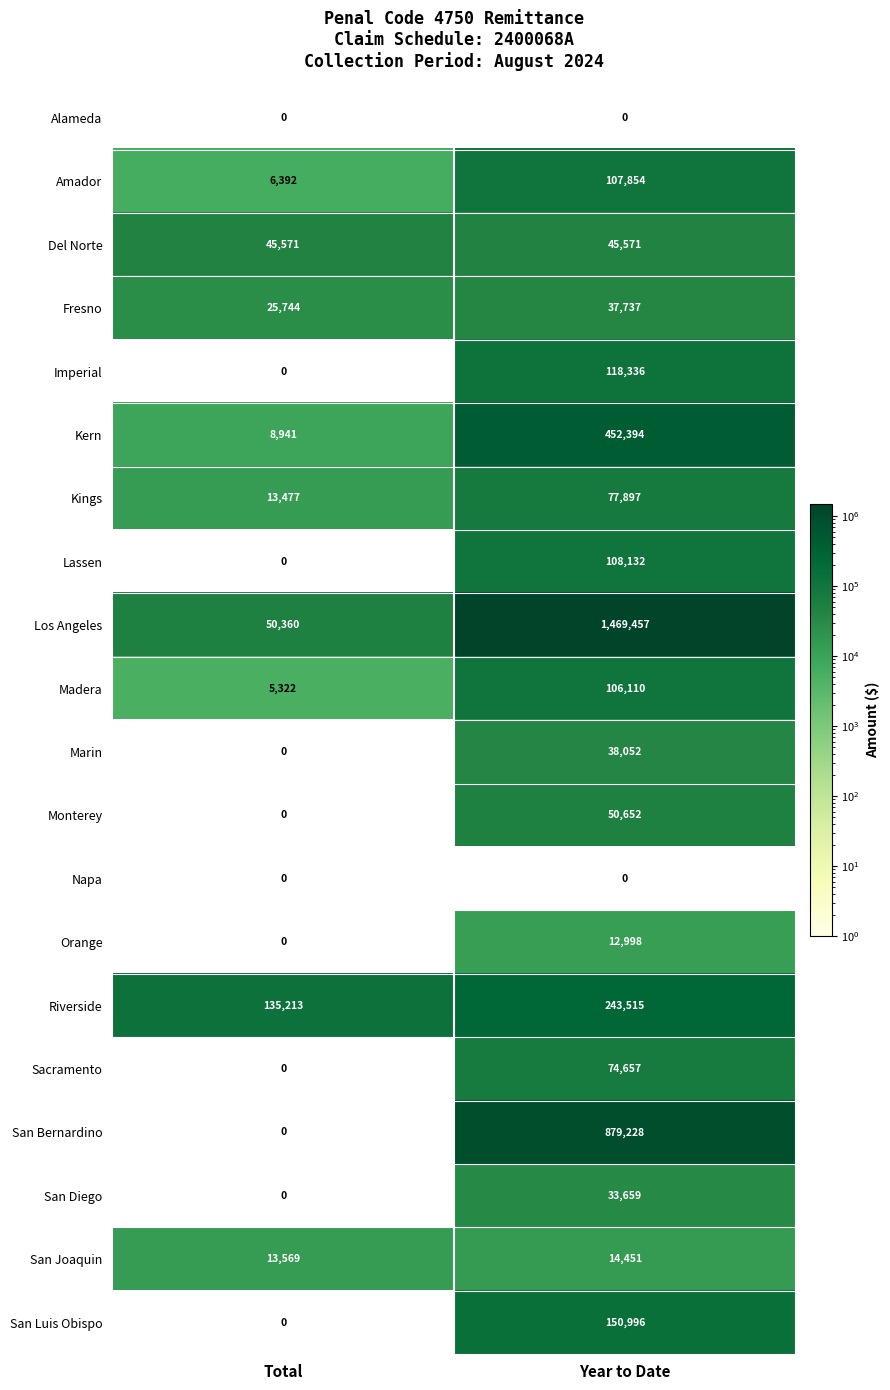

What is the spread (max minus min) of values at Total?

135213